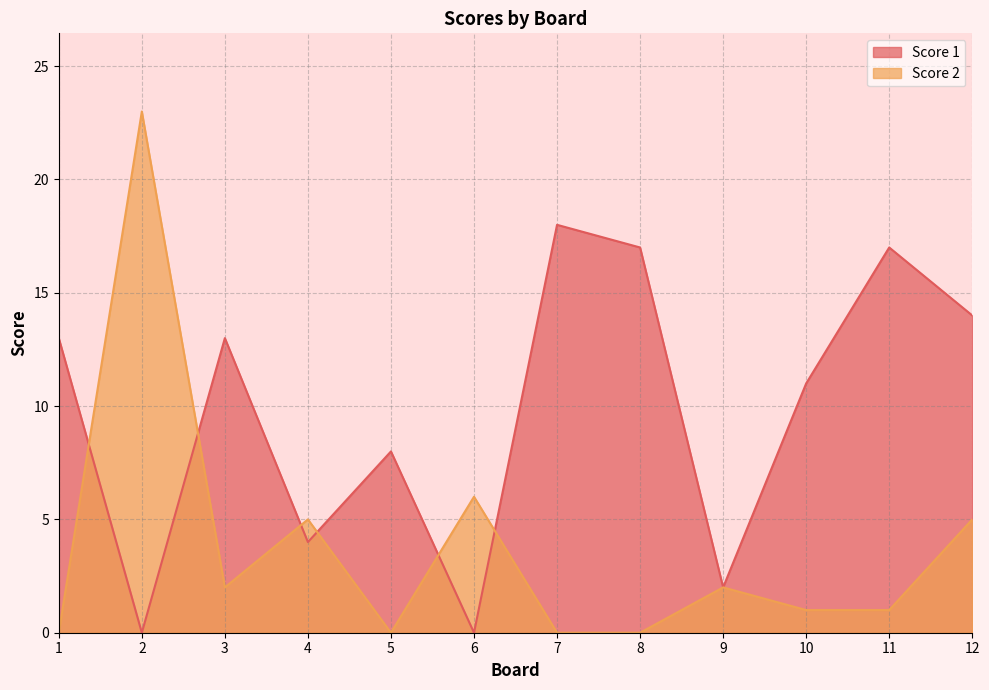

How many intersections are there between Score 1 and Score 2?

6